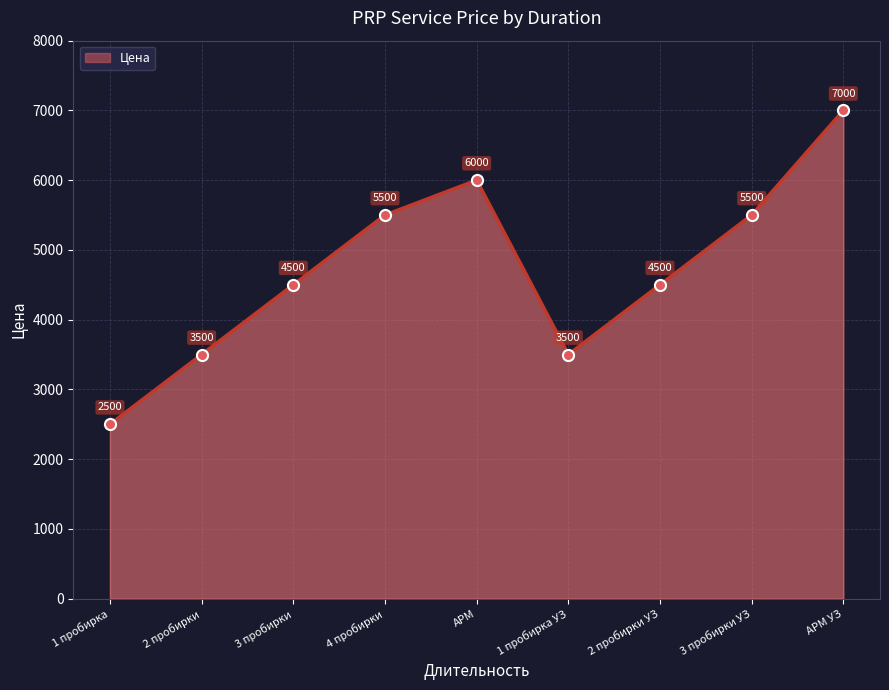

How many interior local valleys (lower than both neighbors) does the data have?

1